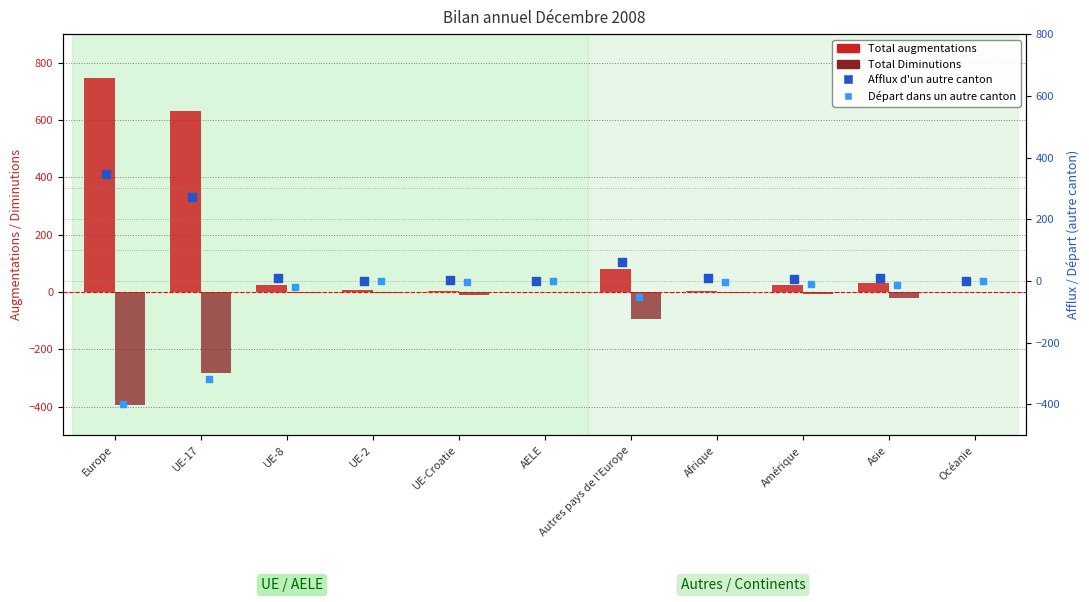

At which category is the sum across all series the highest?

UE-17